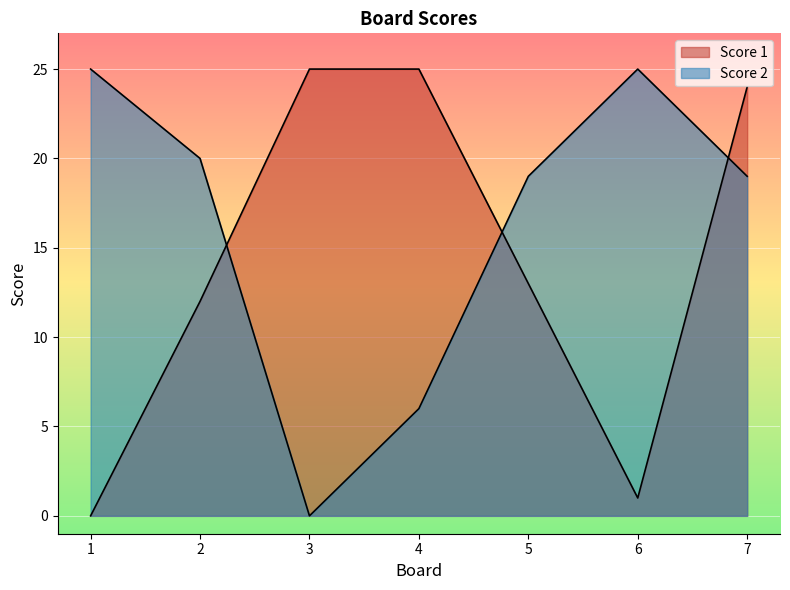

True or false: Score 2 has more than 0 points higher than both neighbors.

True